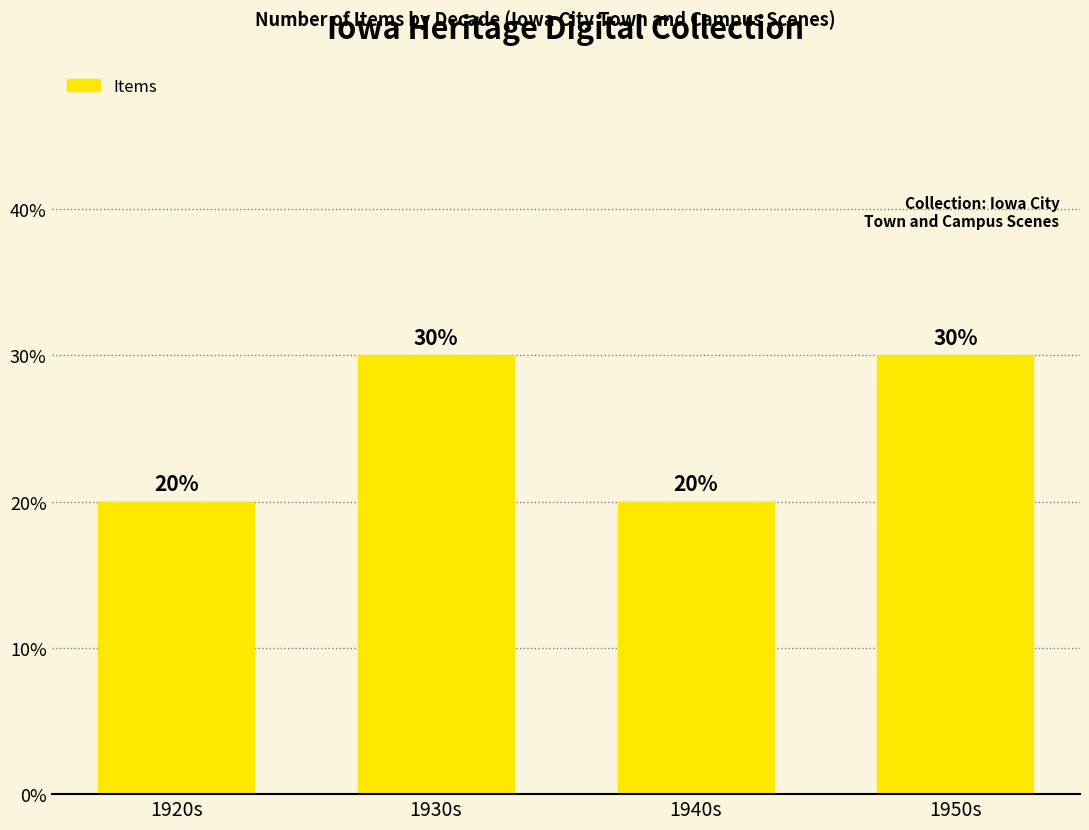

How many categories are shown in the chart?

4